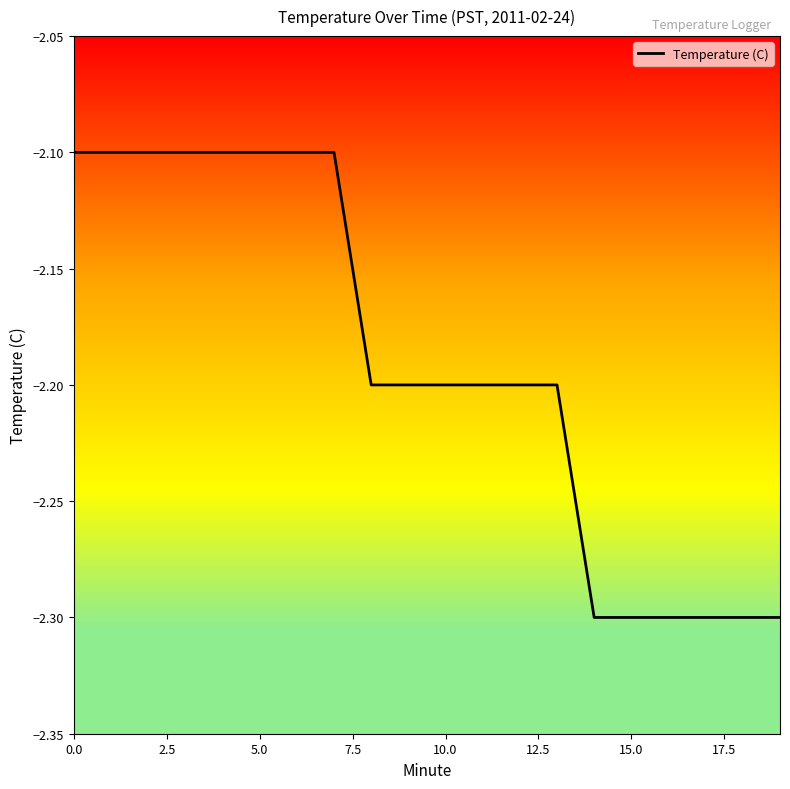

What is the minimum value shown in the chart?

-2.3